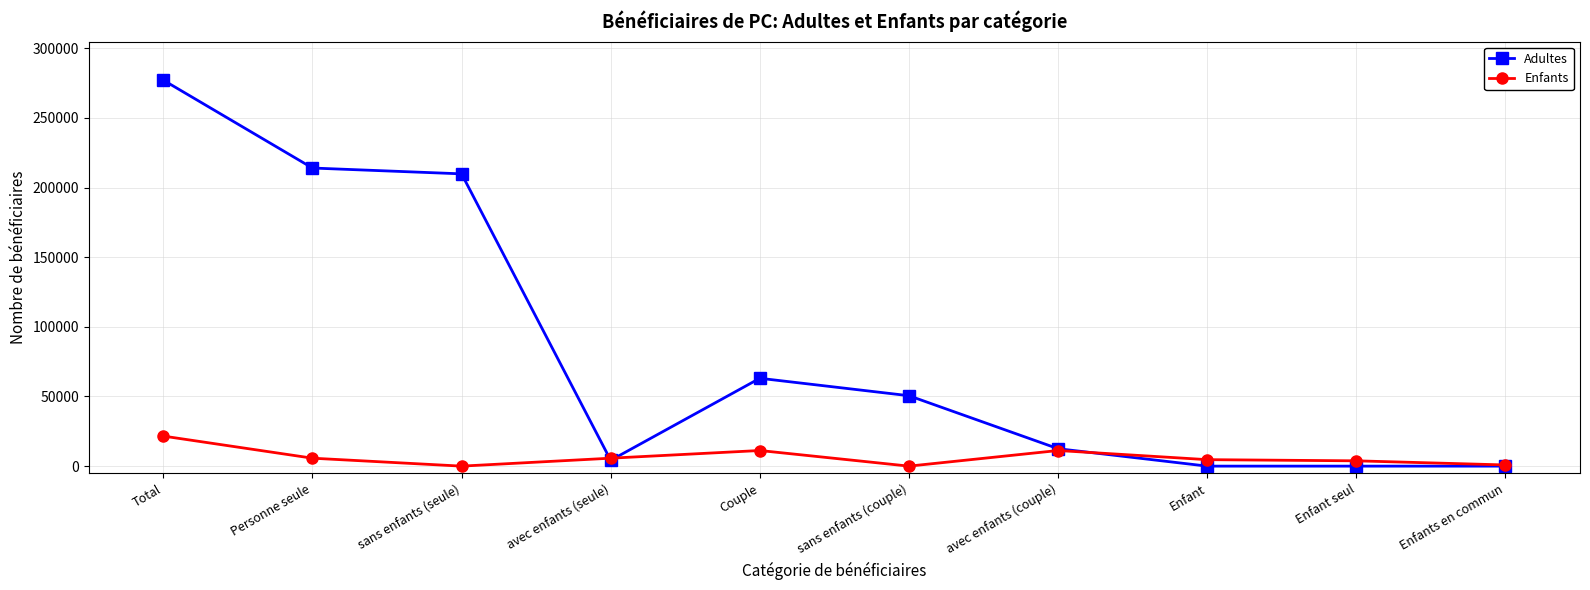

The Adultes series shows 63086 at Couple. True or false?

True